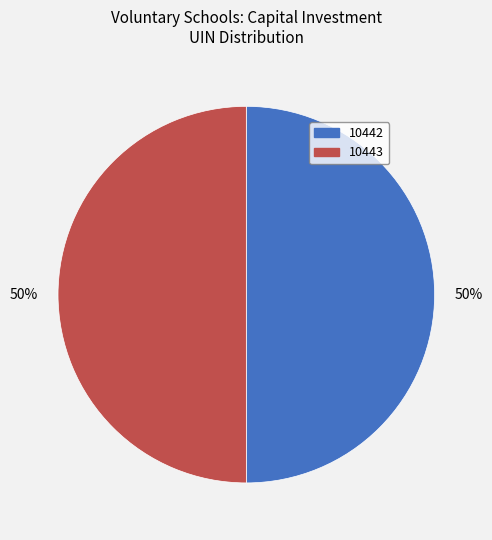

Combined, do 10443 and 10442 account for over 50%?

Yes